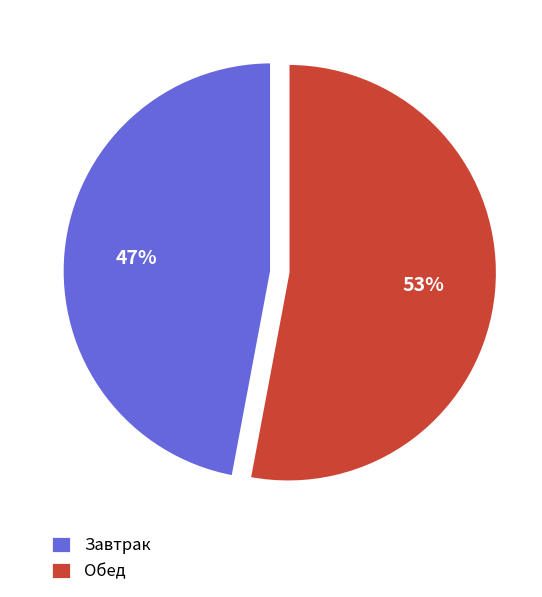

To the nearest percent, what is the average slice percentage?

50%